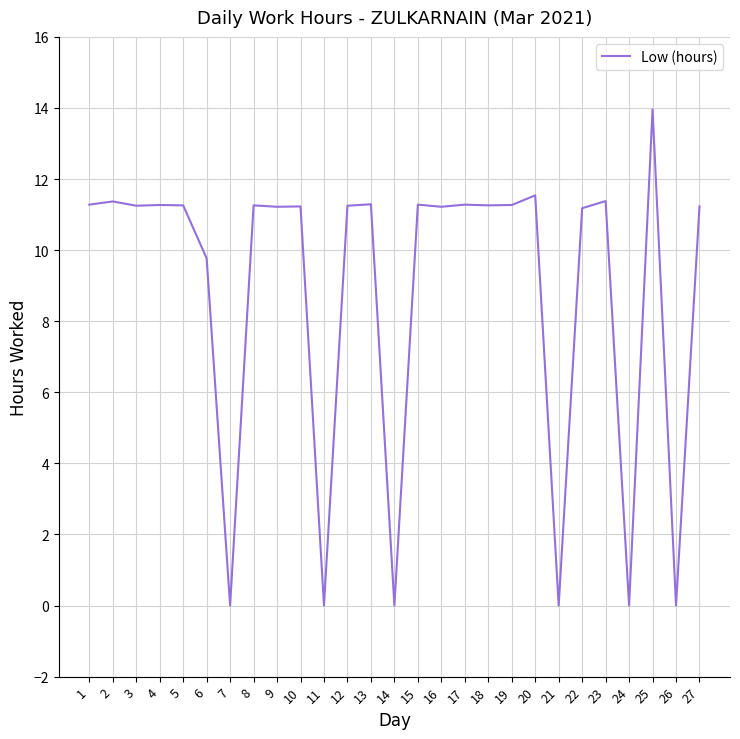

Which label corresponds to the largest value in the chart?

25